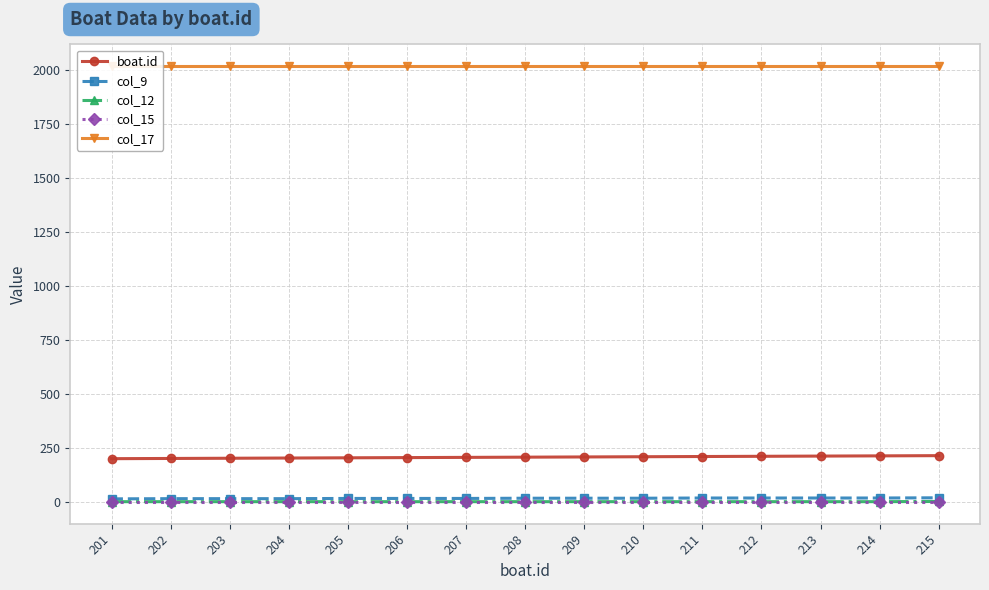

What is the average value of the col_17 series?

2017